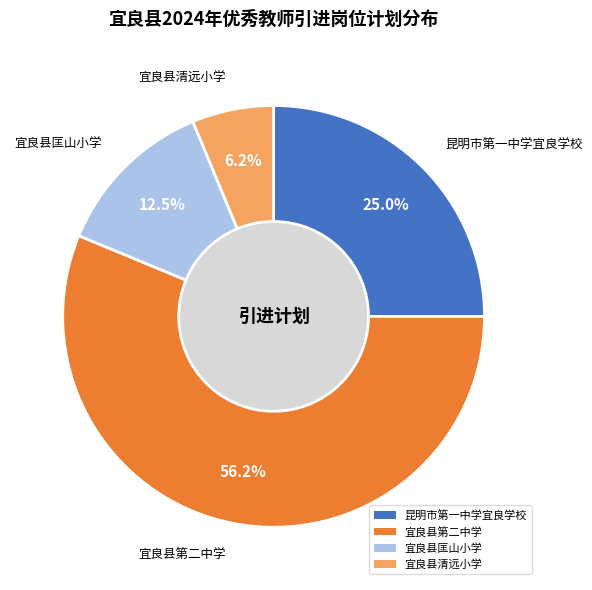

The 宜良县清远小学 slice represents 6% of the pie. True or false?

True